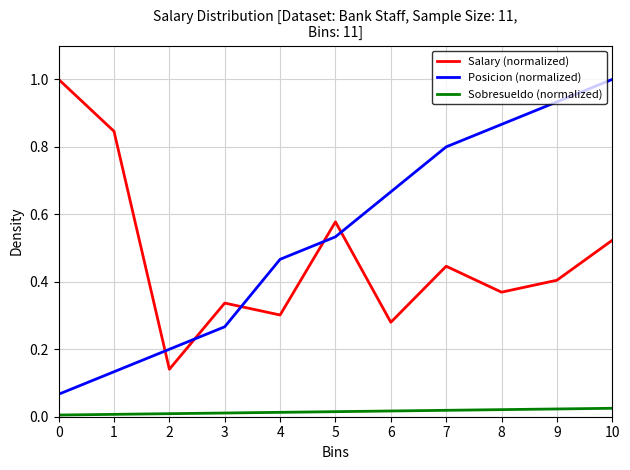

How many series are shown in this chart?

3